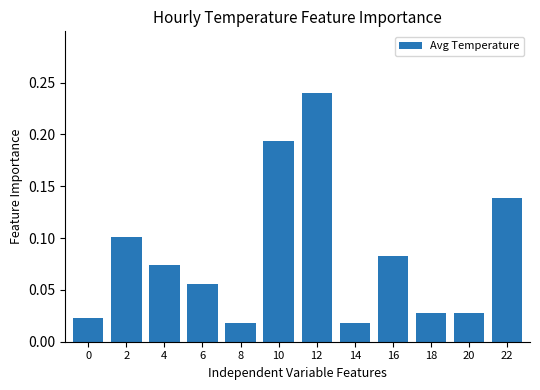

Which has a higher value, 12 or 20?

12